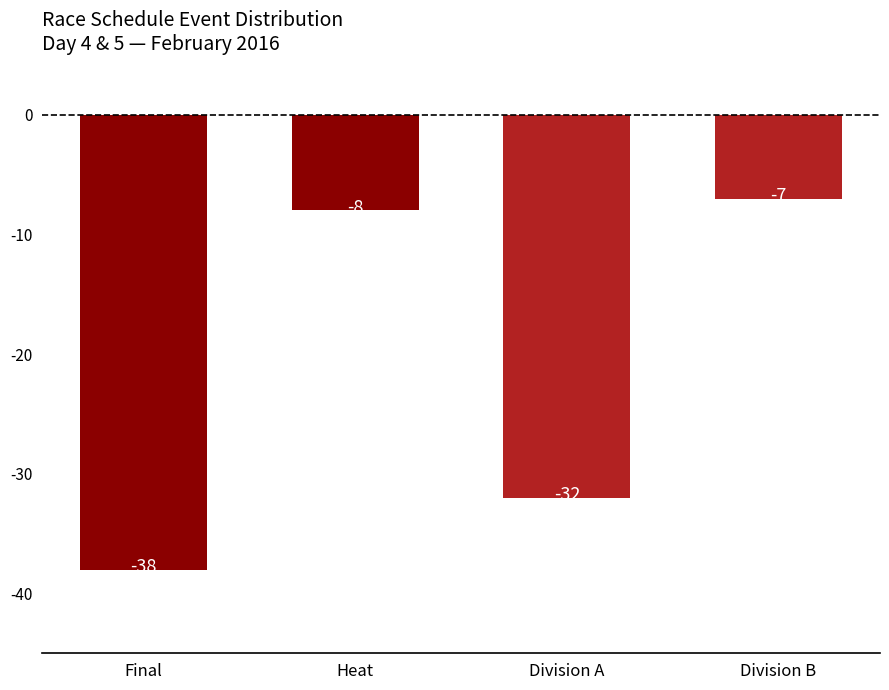

The value at Division A is -32. True or false?

True